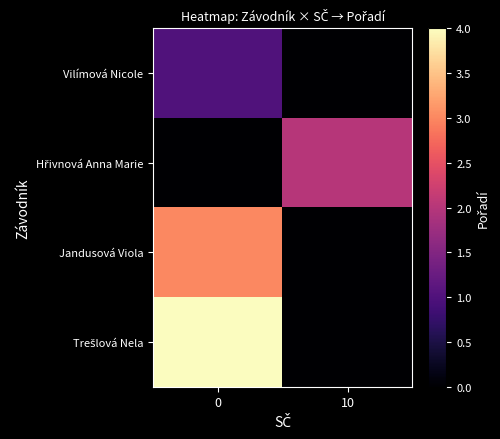

What is the total value across all series at 0?

8